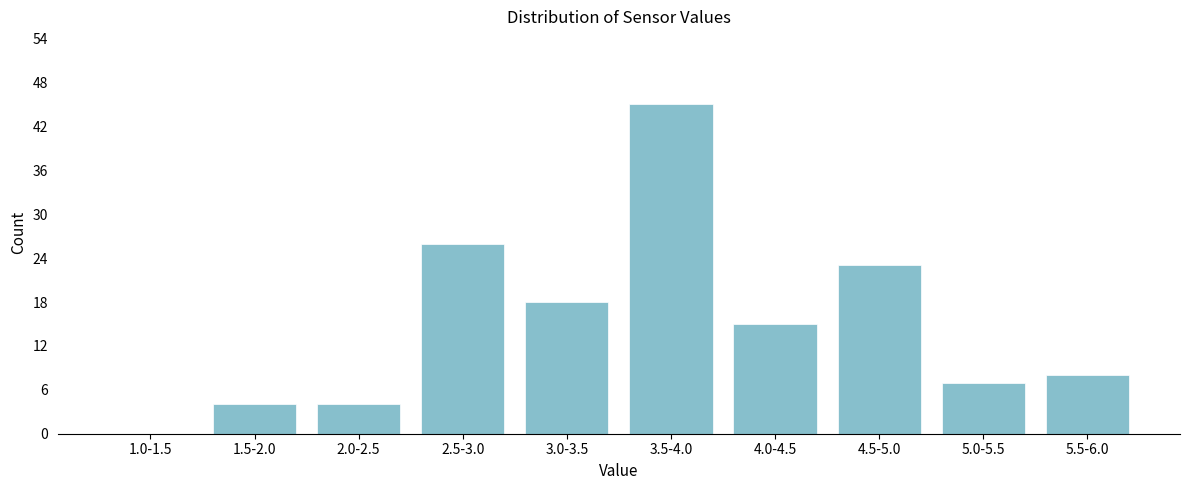

Reading left to right, what are all the values shown in this chart?

1.0-1.5=0	1.5-2.0=4	2.0-2.5=4	2.5-3.0=26	3.0-3.5=18	3.5-4.0=45	4.0-4.5=15	4.5-5.0=23	5.0-5.5=7	5.5-6.0=8